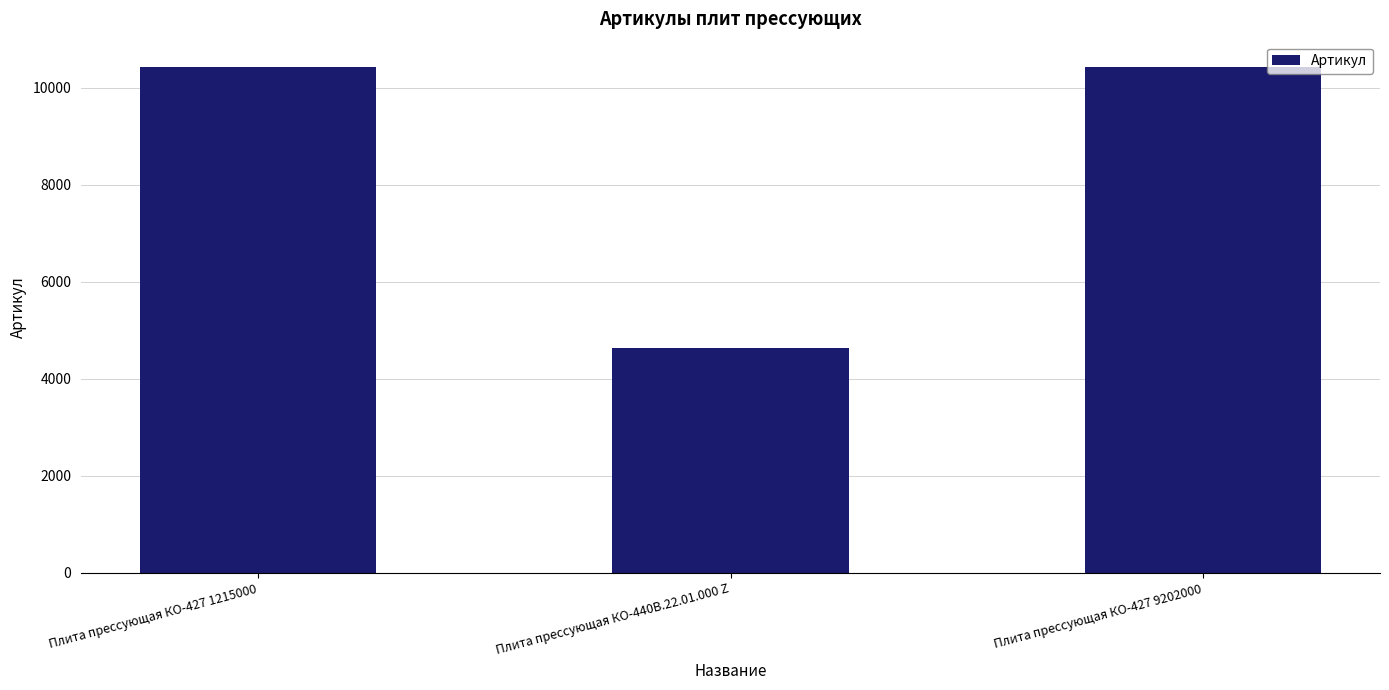

What is the ratio of the value at Плита прессующая КО-427 9202000 to the value at Плита прессующая КО-427 1215000?

1.0